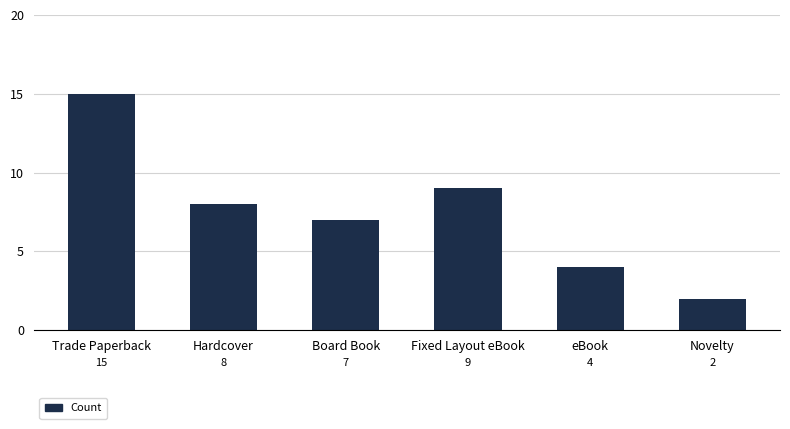

Reading left to right, transcribe all the data shown in this chart.

Trade Paperback=15	Hardcover=8	Board Book=7	Fixed Layout eBook=9	eBook=4	Novelty=2